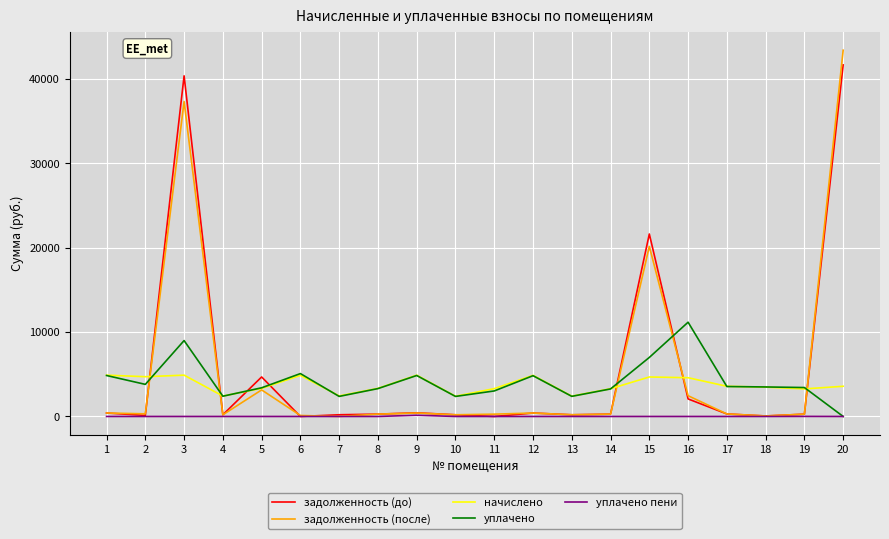

Is the value of задолженность (после) at 17 greater than the value of начислено at 3?

No